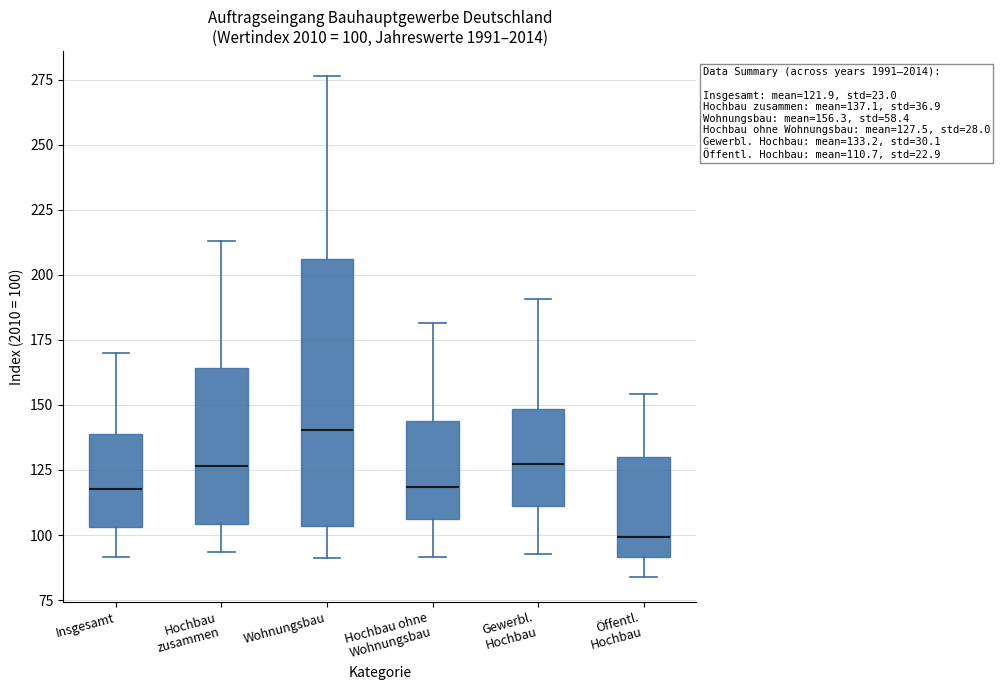

Comparing the boxes themselves (not the whiskers), which one is the tallest?

Wohnungsbau